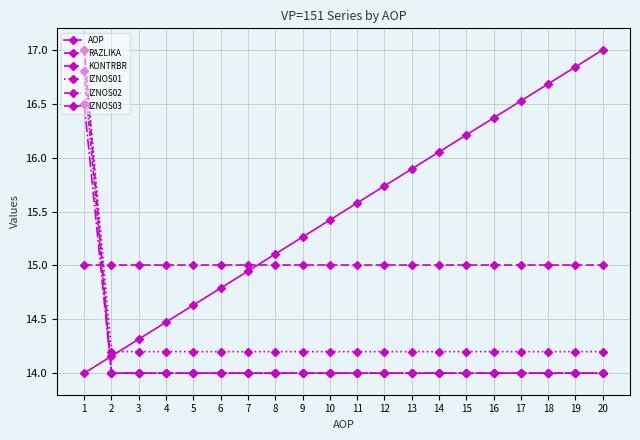

Reading left to right, transcribe all the data shown in this chart.

AOP: 14.0	14.2	14.3	14.5	14.6	14.8	14.9	15.1	15.3	15.4	15.6	15.7	15.9	16.1	16.2	16.4	16.5	16.7	16.8	17.0
RAZLIKA: 17.0	14.0	14.0	14.0	14.0	14.0	14.0	14.0	14.0	14.0	14.0	14.0	14.0	14.0	14.0	14.0	14.0	14.0	14.0	14.0
KONTRBR: 16.5	14.0	14.0	14.0	14.0	14.0	14.0	14.0	14.0	14.0	14.0	14.0	14.0	14.0	14.0	14.0	14.0	14.0	14.0	14.0
IZNOS01: 17.0	14.2	14.2	14.2	14.2	14.2	14.2	14.2	14.2	14.2	14.2	14.2	14.2	14.2	14.2	14.2	14.2	14.2	14.2	14.2
IZNOS02: 16.8	14.0	14.0	14.0	14.0	14.0	14.0	14.0	14.0	14.0	14.0	14.0	14.0	14.0	14.0	14.0	14.0	14.0	14.0	14.0
IZNOS03: 15.0	15.0	15.0	15.0	15.0	15.0	15.0	15.0	15.0	15.0	15.0	15.0	15.0	15.0	15.0	15.0	15.0	15.0	15.0	15.0